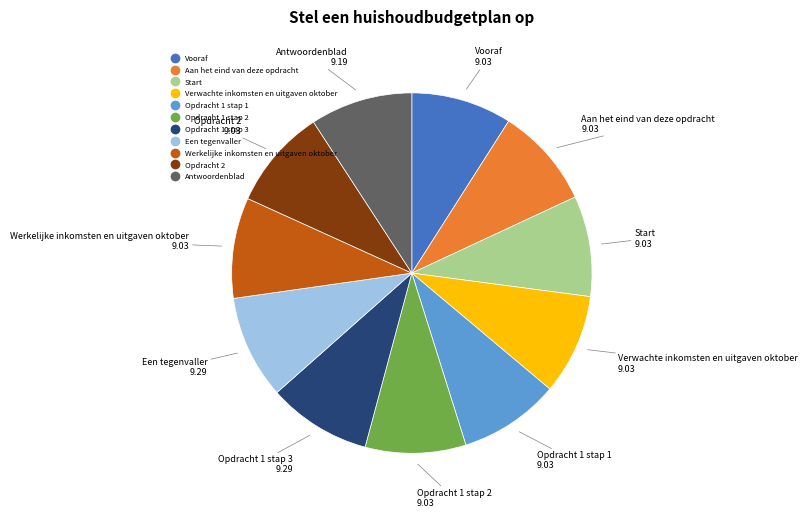

Approximately how many times larger is the value at Opdracht 2 compared to Start?

1.0